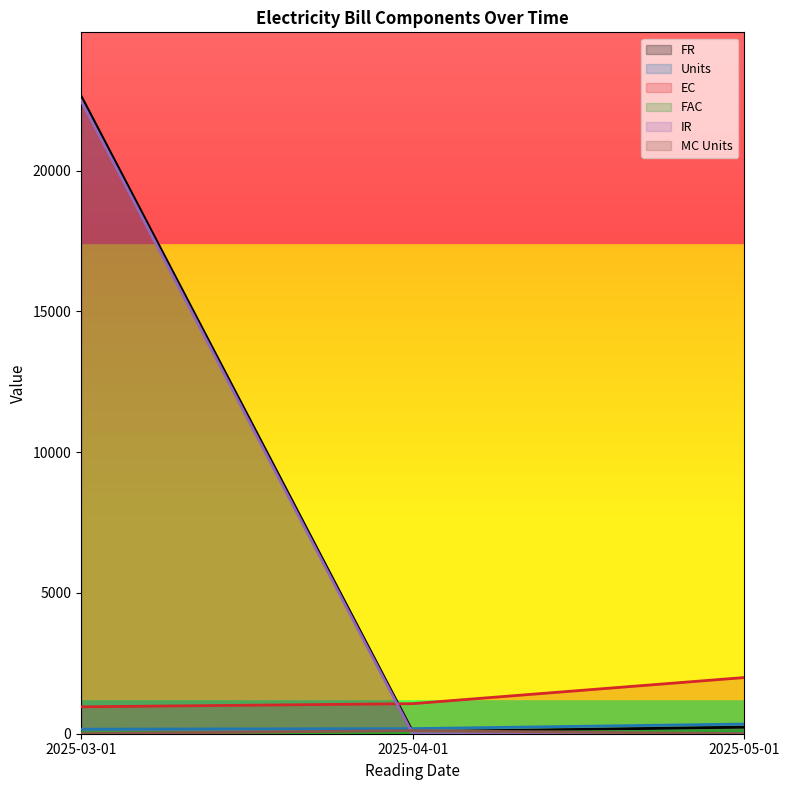

What are all the series names shown in the legend?

FR, Units, EC, FAC, IR, MC Units